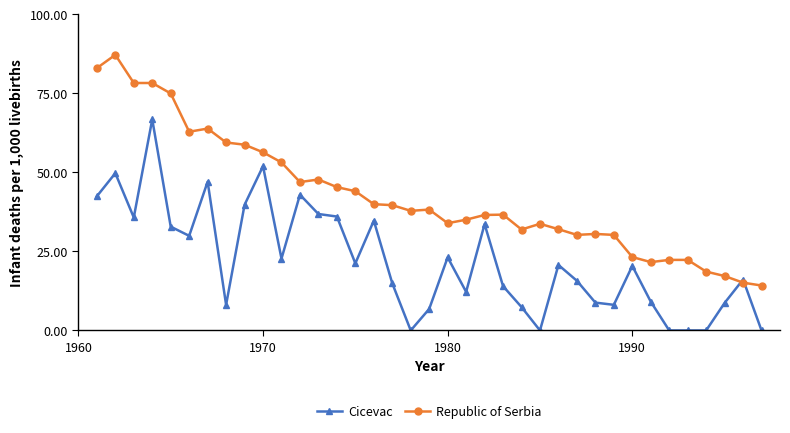

What is the sum of all Cicevac values?

817.8